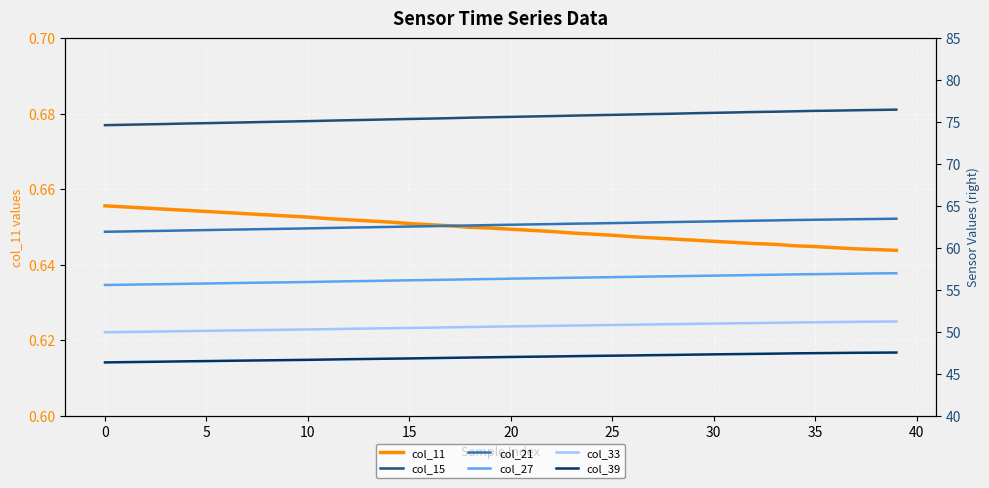

True or false: col_11 and col_15 intersect in this chart.

False